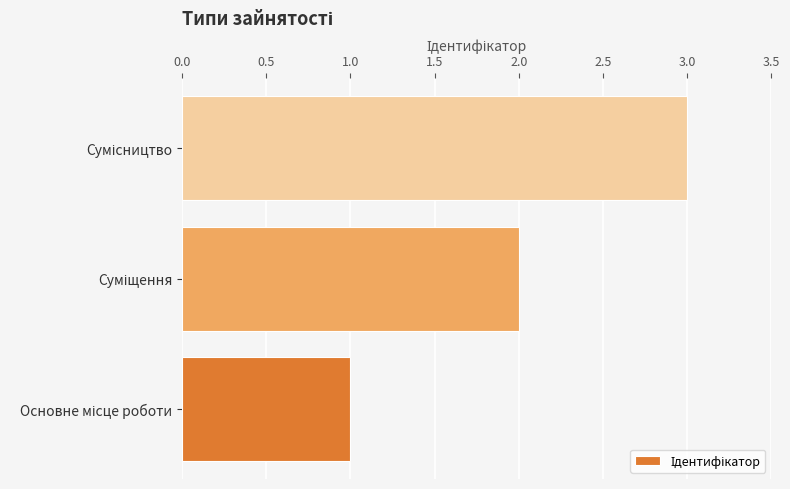

How many values are between 1 and 3?

3